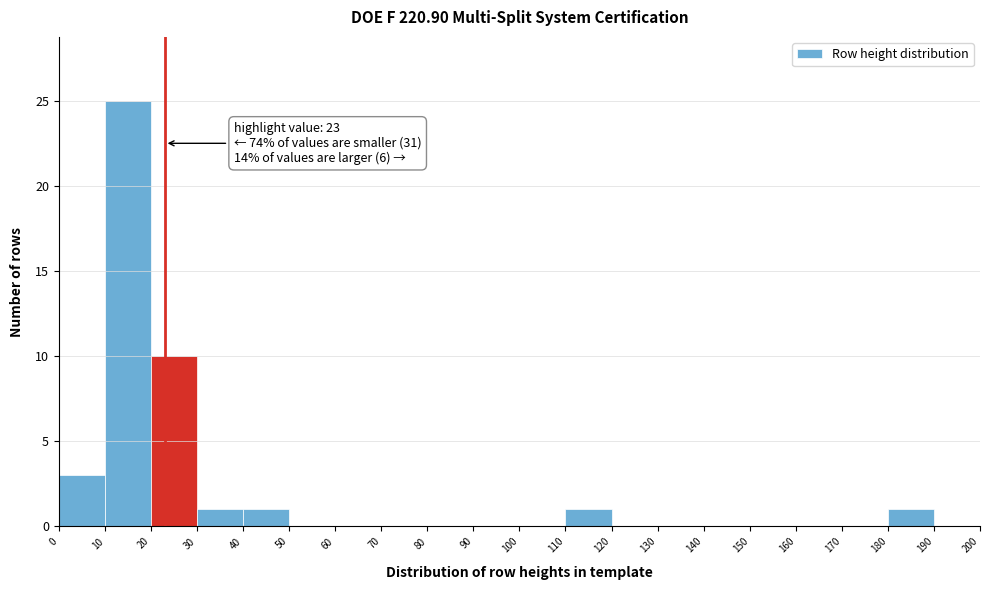

Over which range of the x-axis is the bar tallest?

10 to 20